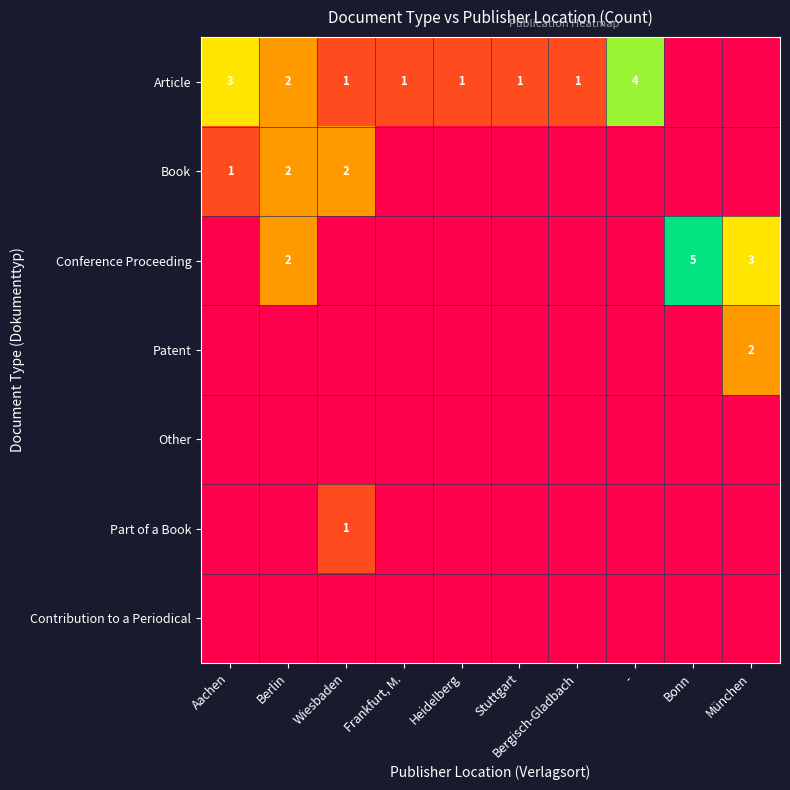

The Book series shows 2 at Berlin. True or false?

True